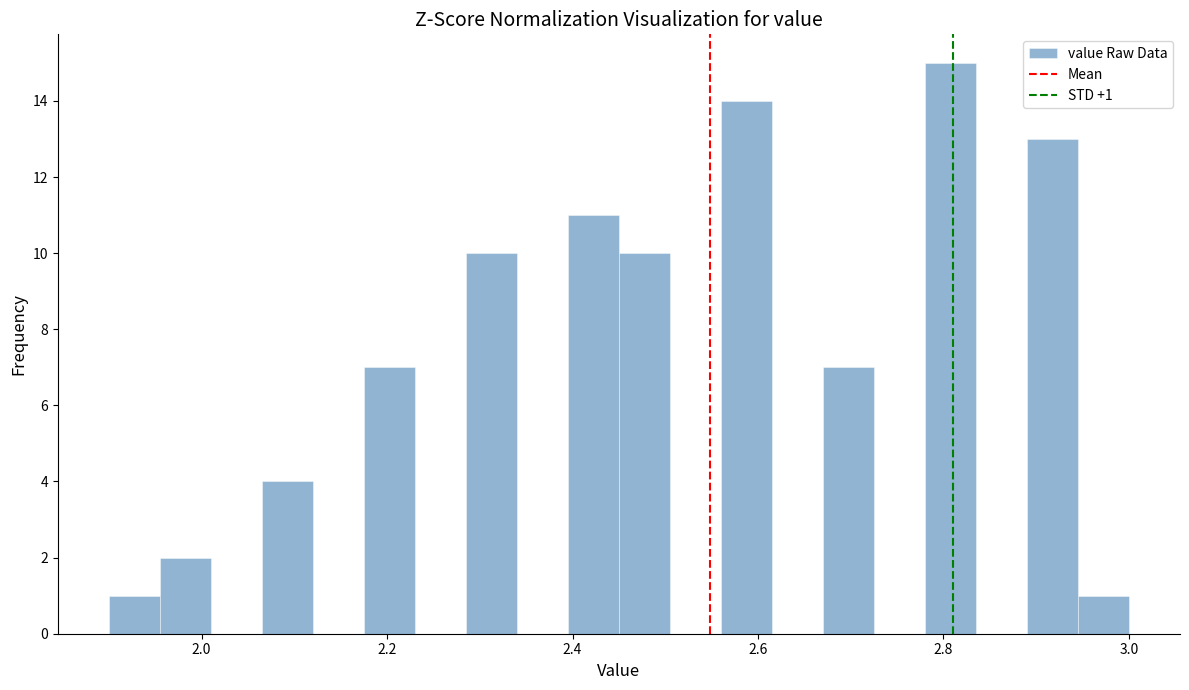

Read against the x-axis, roughly where is the centre of the tallest bar?

2.80